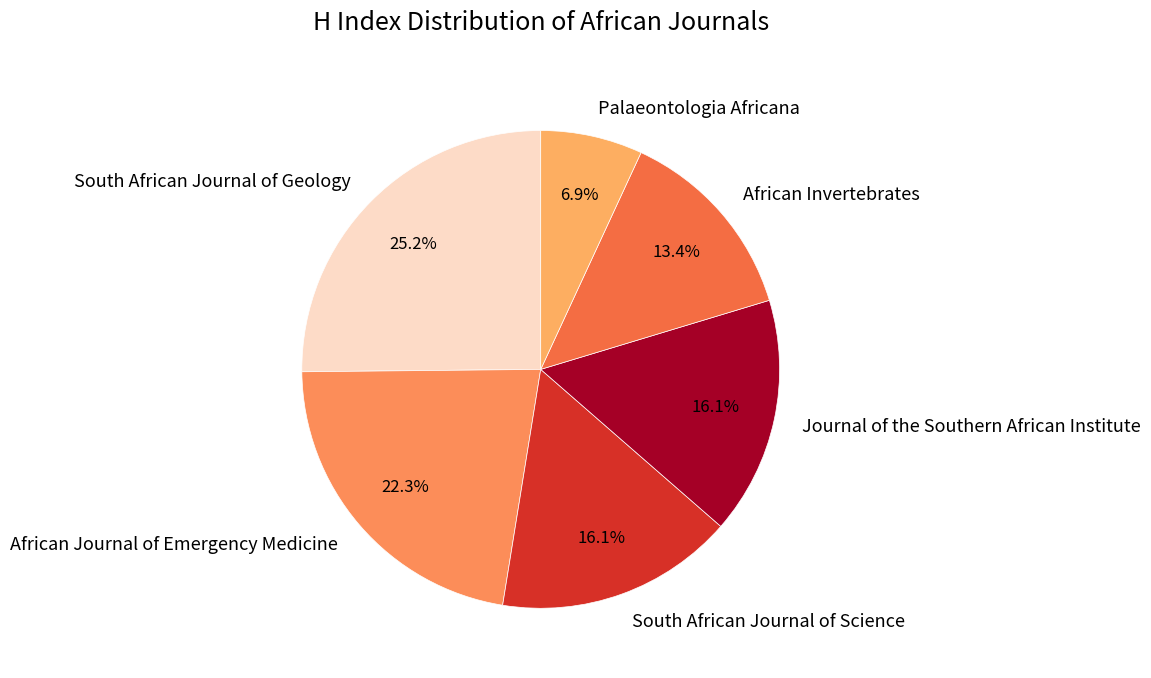

Which category has the biggest portion of the pie?

South African Journal of Geology